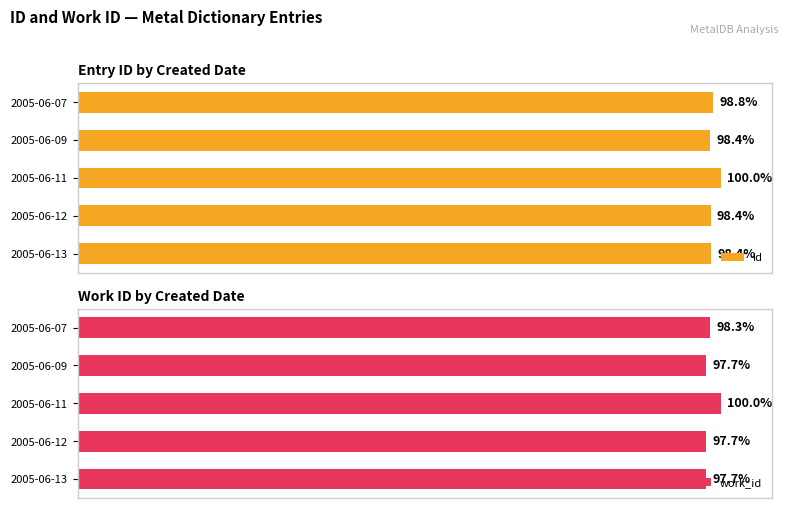

List the labels in order of id value, smallest first.

2005-06-09, 2005-06-12, 2005-06-13, 2005-06-07, 2005-06-11